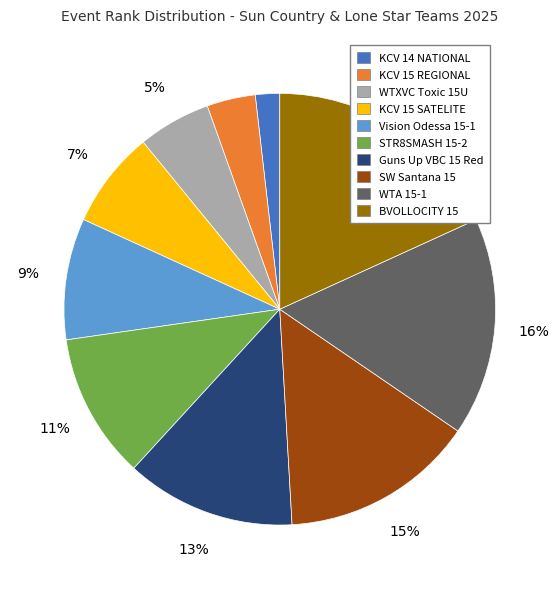

To the nearest percent, what portion does BVOLLOCITY 15 represent?

18%